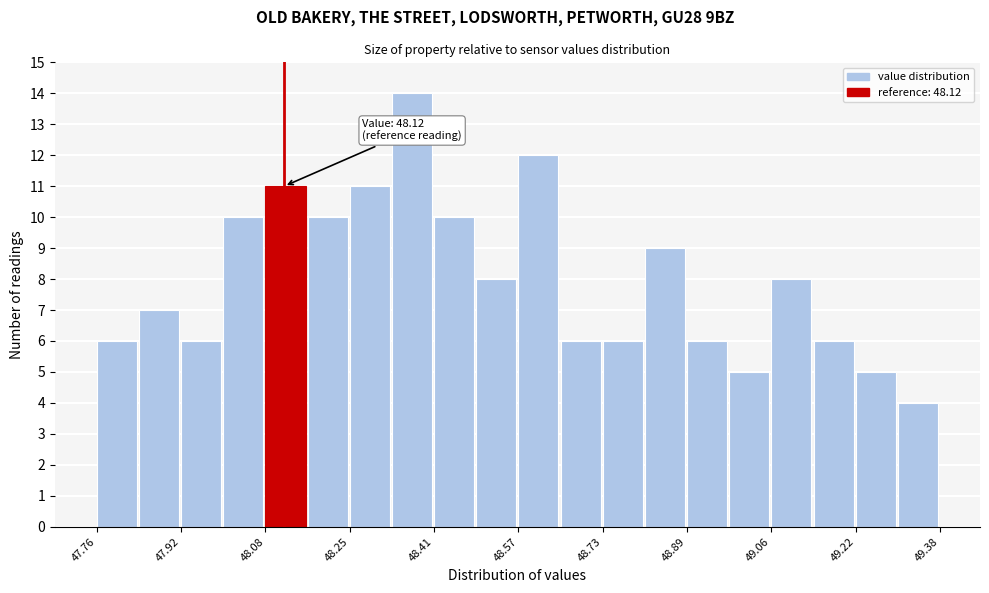

Over which range of the x-axis is the bar tallest?

48.32 to 48.40